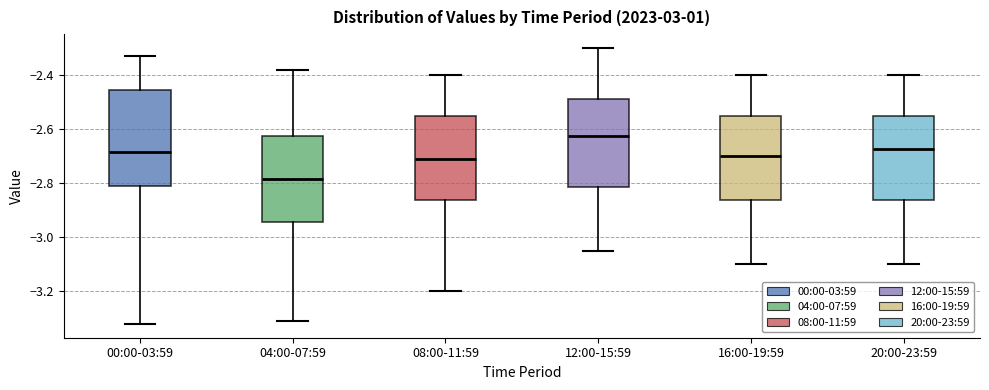

Reading left to right, transcribe this box plot: for each box, give where its median line is, the range the box spans, and where its two whiskers end, as read against the y-axis. The values are not printed on the chart, so give them approximately, as read against the axis.

00:00-03:59: median -2.68, box -2.80 to -2.46, whiskers -3.32 to -2.32
04:00-07:59: median -2.78, box -2.94 to -2.62, whiskers -3.30 to -2.38
08:00-11:59: median -2.70, box -2.86 to -2.54, whiskers -3.20 to -2.40
12:00-15:59: median -2.62, box -2.82 to -2.48, whiskers -3.04 to -2.30
16:00-19:59: median -2.70, box -2.86 to -2.54, whiskers -3.10 to -2.40
20:00-23:59: median -2.68, box -2.86 to -2.54, whiskers -3.10 to -2.40